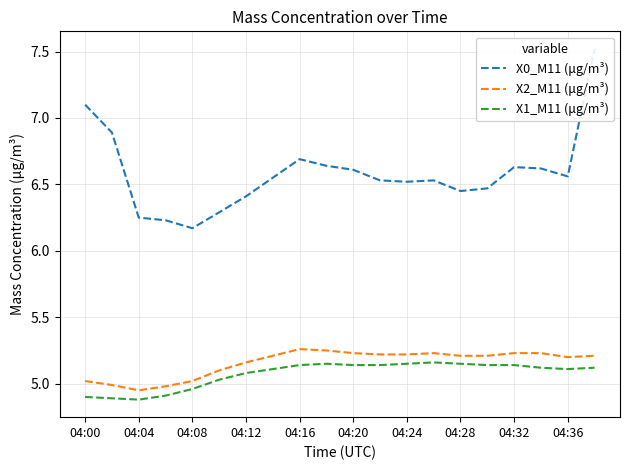

What is the average value of the X2_M11 (μg/m³) series?

5.2